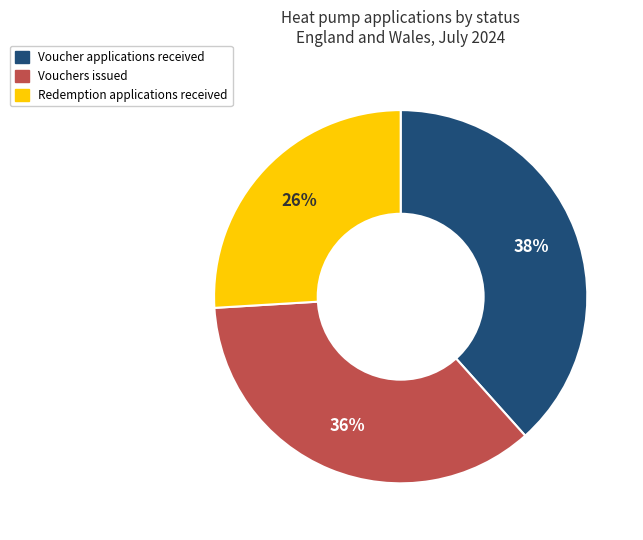

To the nearest percent, what percentage of the pie is Vouchers issued?

36%